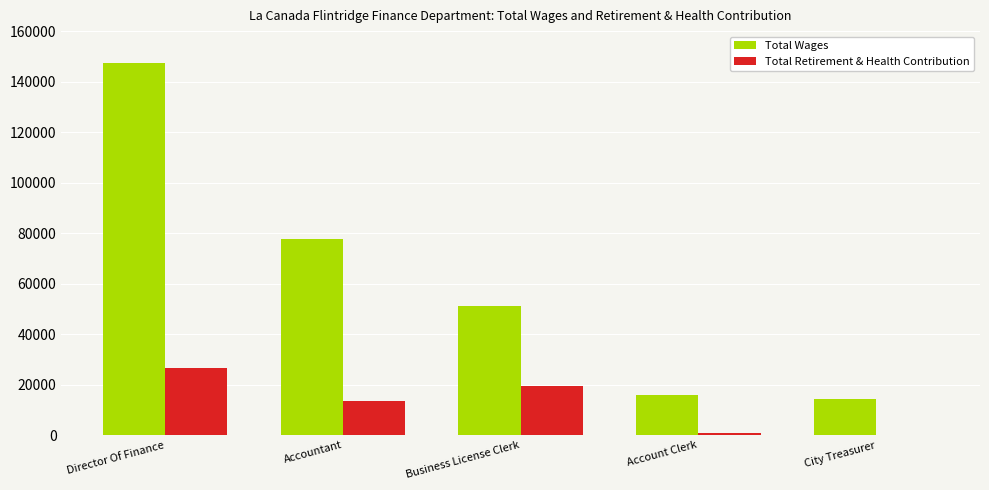

Which series changed the most between Accountant and Account Clerk?

Total Wages